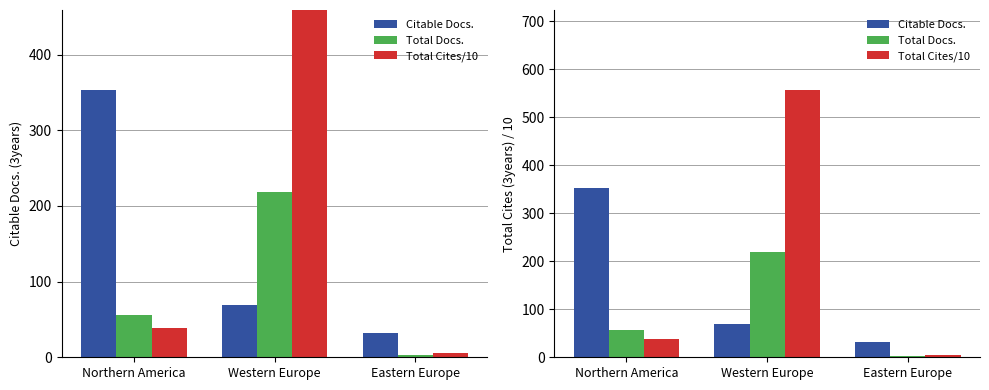

What is the difference between the Total Cites/10 values at Northern America and Western Europe?

517.6